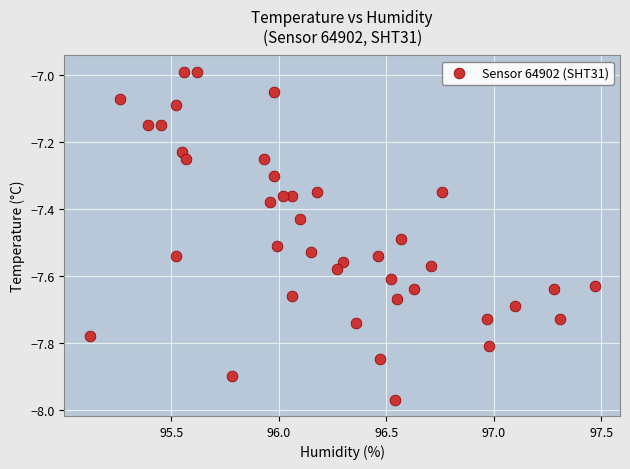

What is the range of X values (max minus min)?

2.3